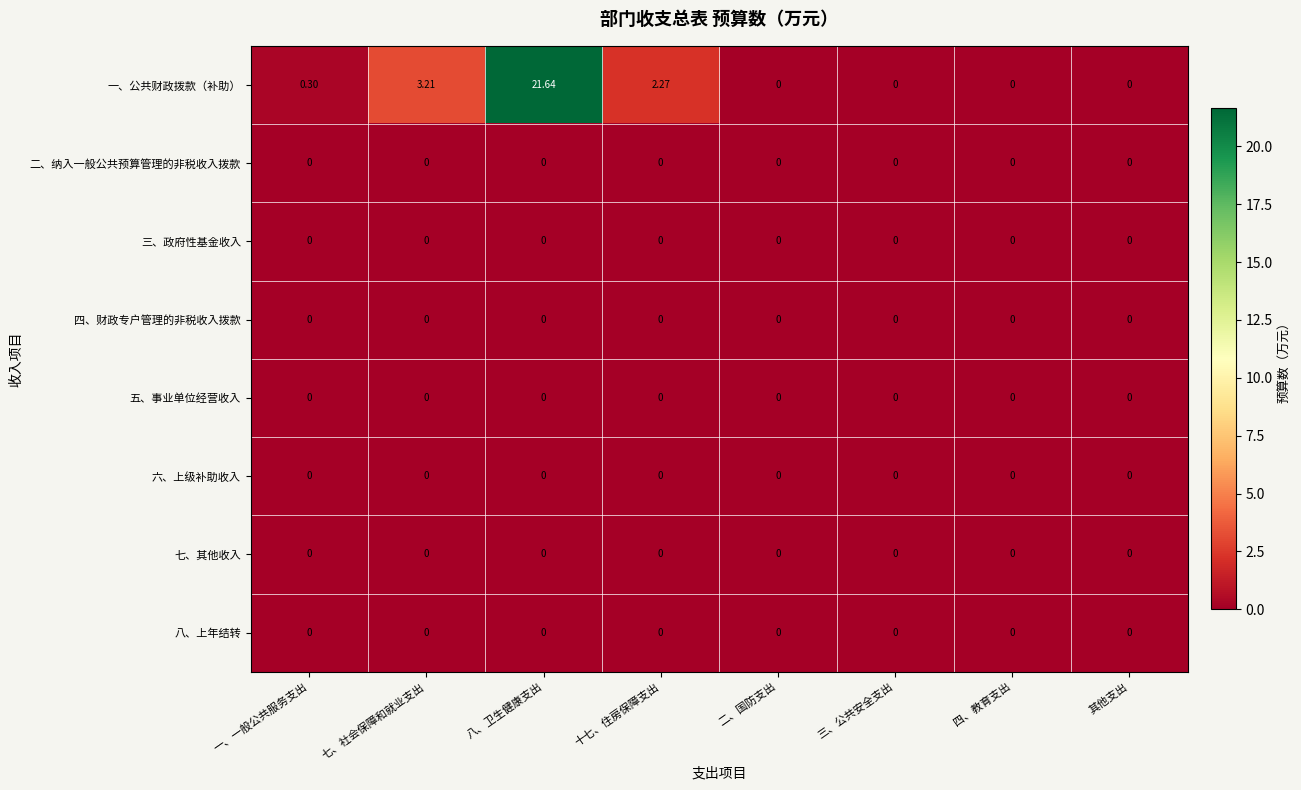

At how many categories does at least one series exceed 11?

1